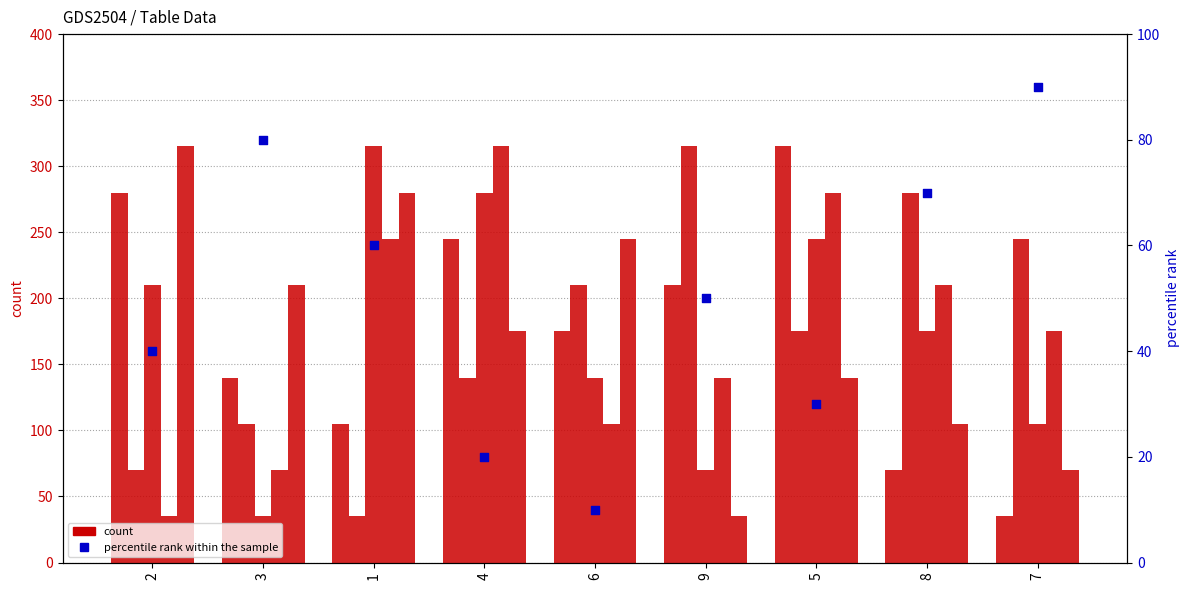

At which category is the sum across all series the highest?

5